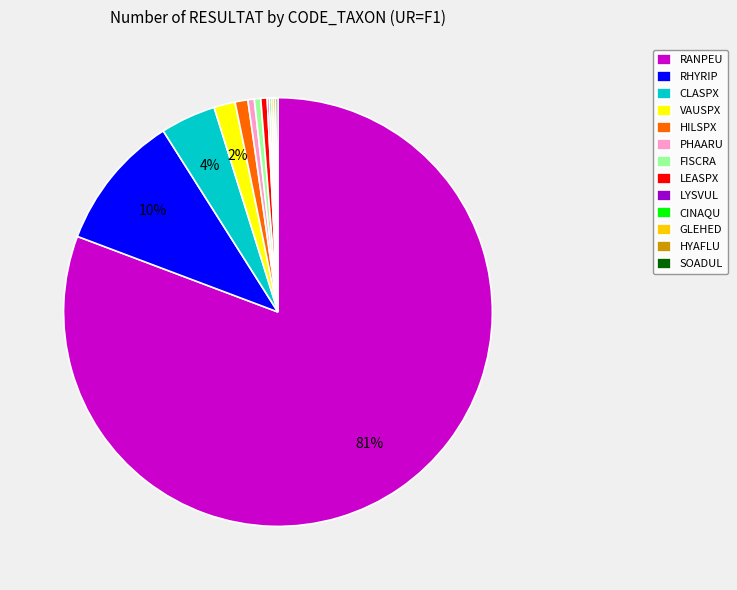

True or false: CLASPX accounts for 13% of the total.

False